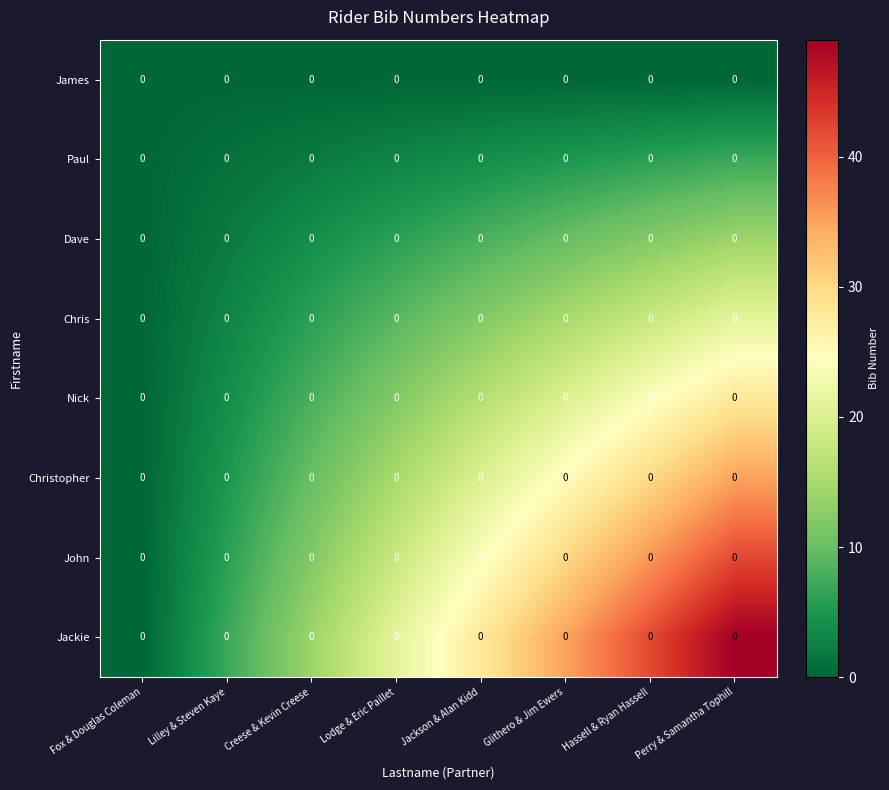

At which label does Christopher reach its peak?

Perry & Samantha Tophill